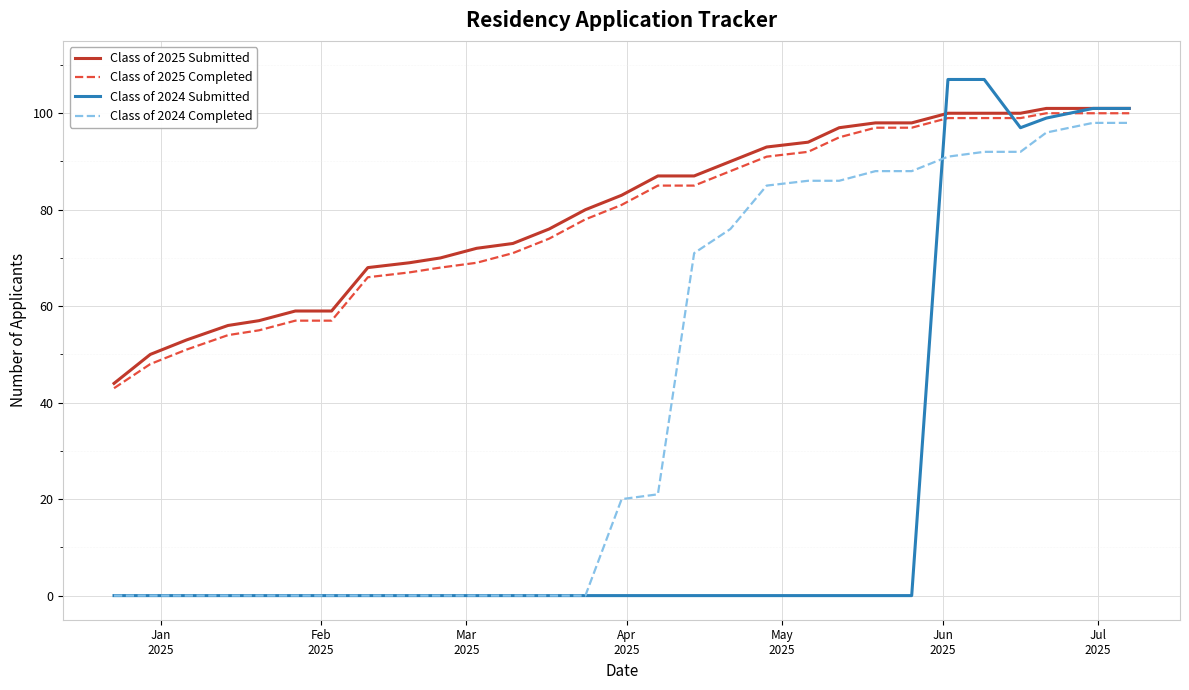

Which series has the widest spread of values?

Class of 2024 Submitted